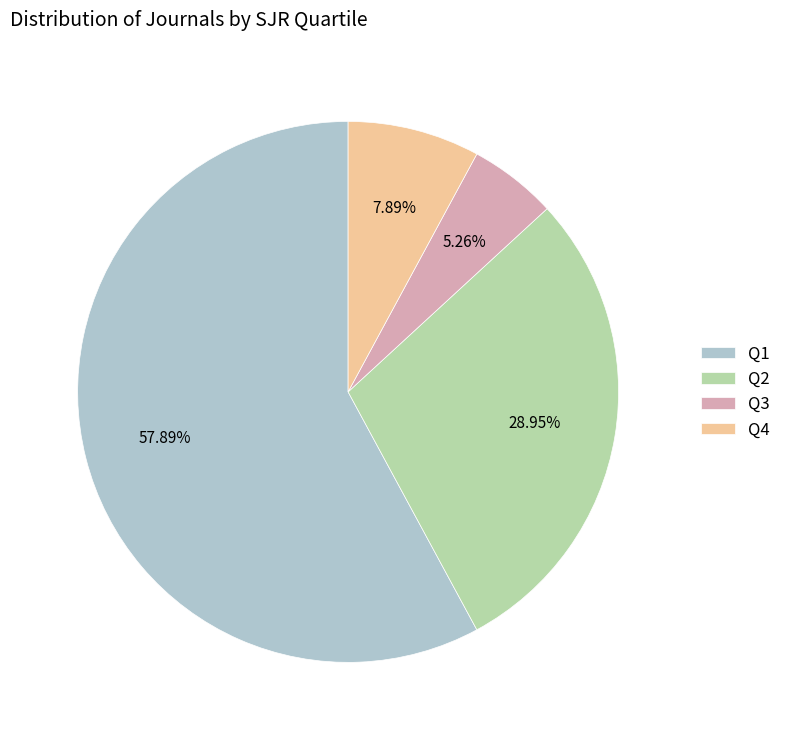

Is it true that Q2 is 16% of the pie?

False